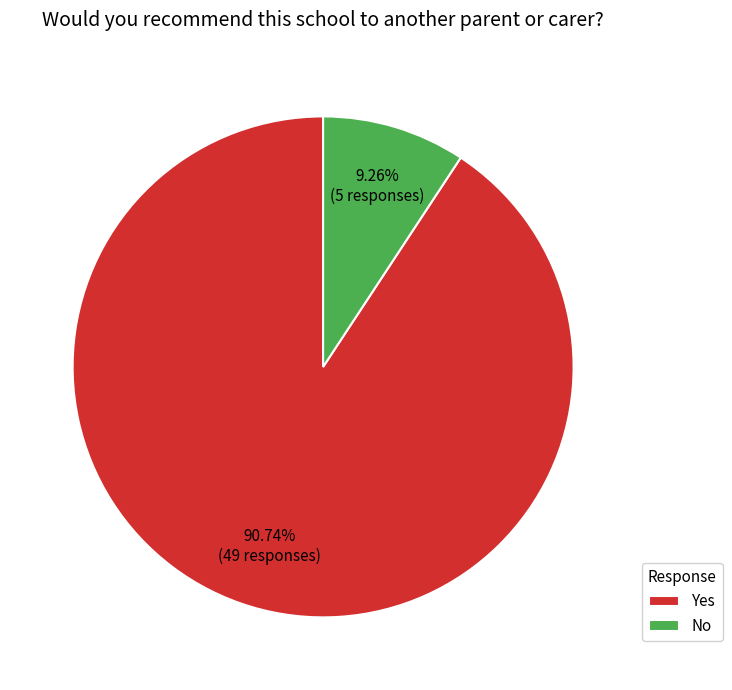

Which category accounts for the majority?

Yes